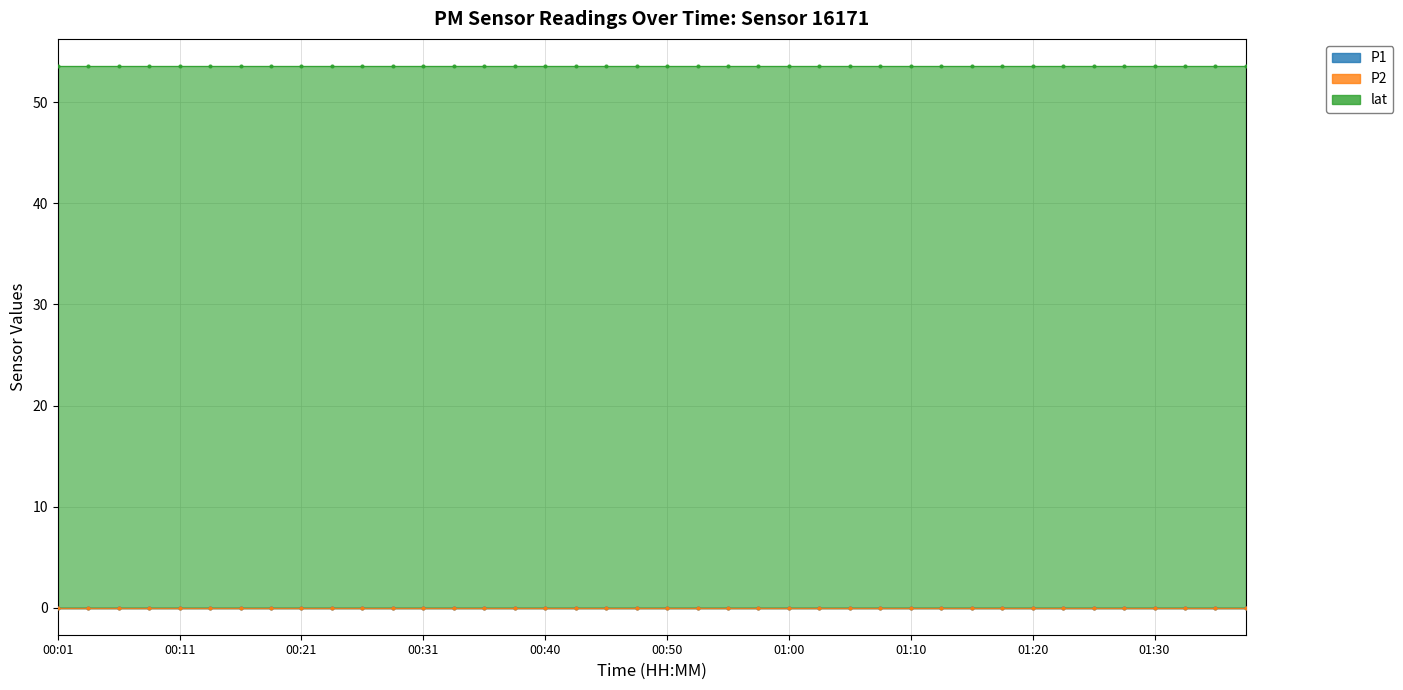

How many lines are shown in the chart?

3